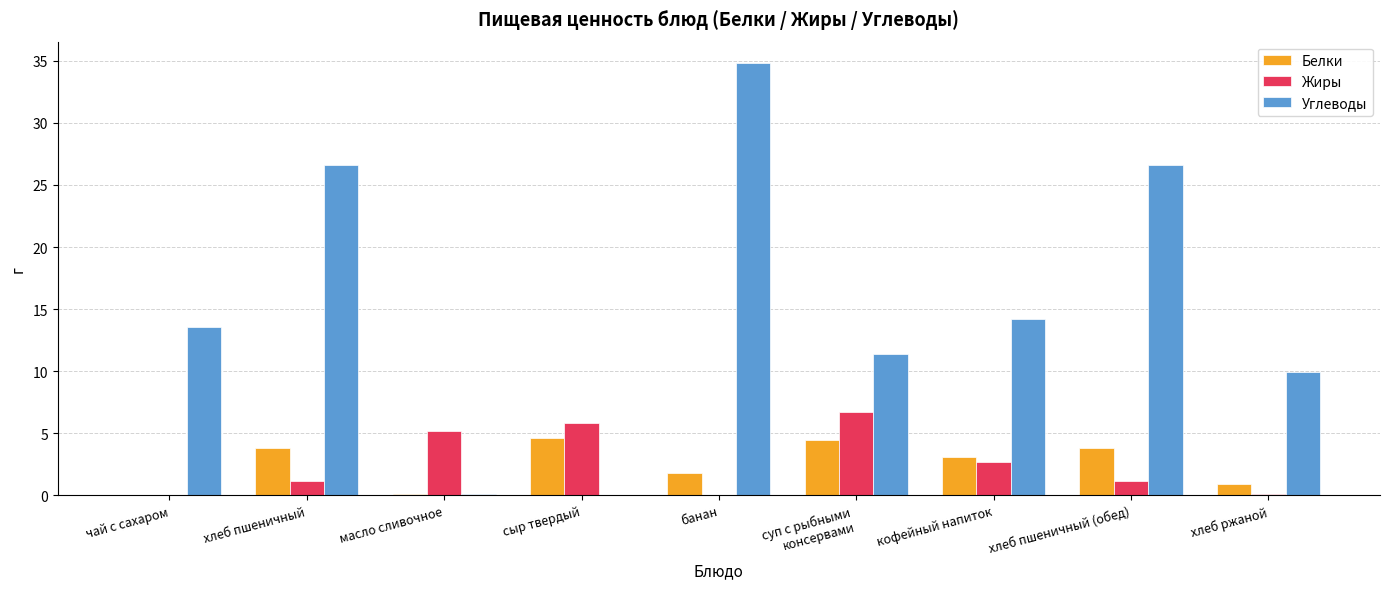

How many data points does each series have?

9